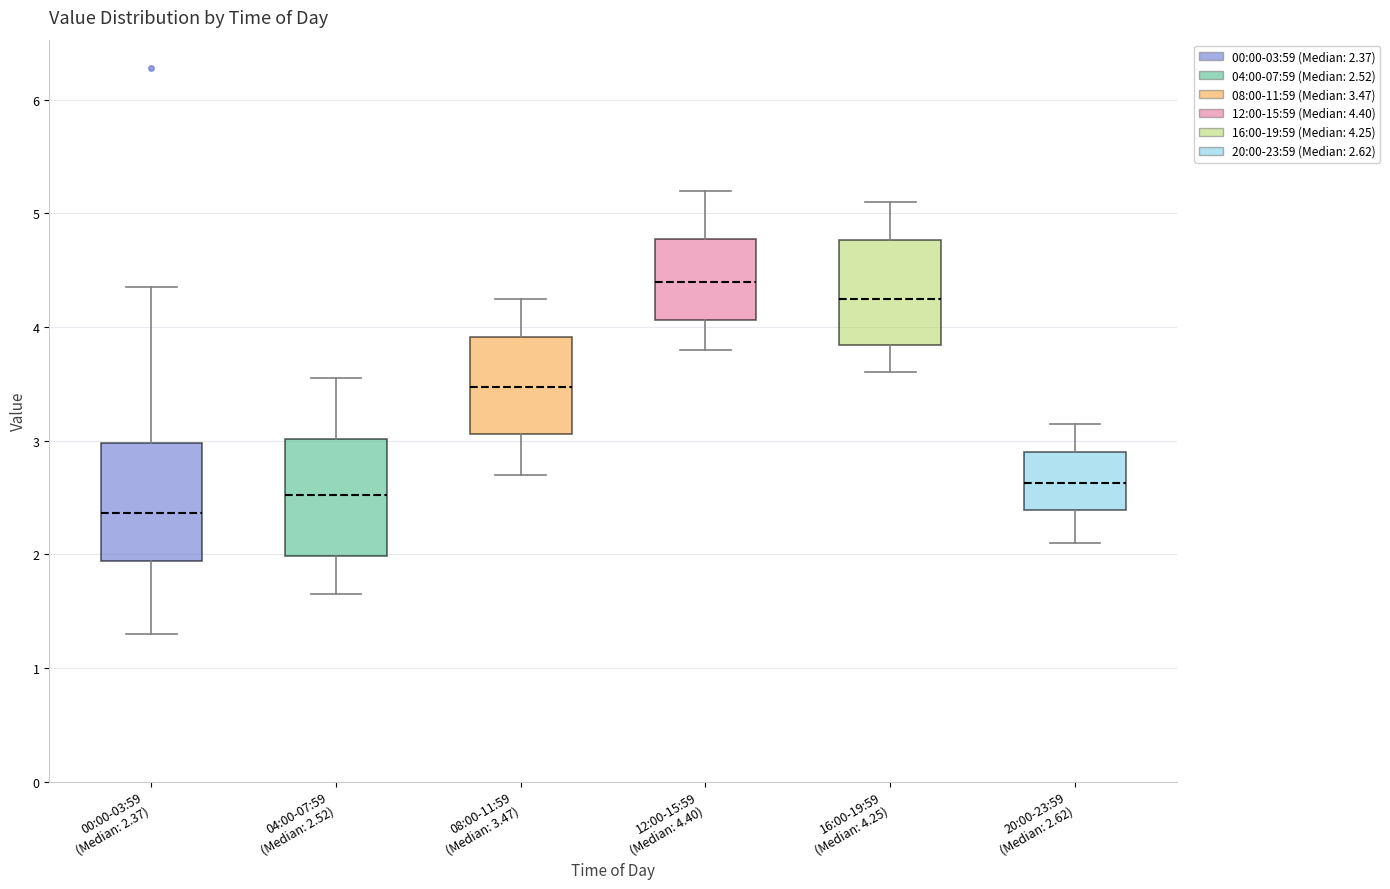

Which box's median line is the lowest?

00:00-03:59 (Median: 2.37)